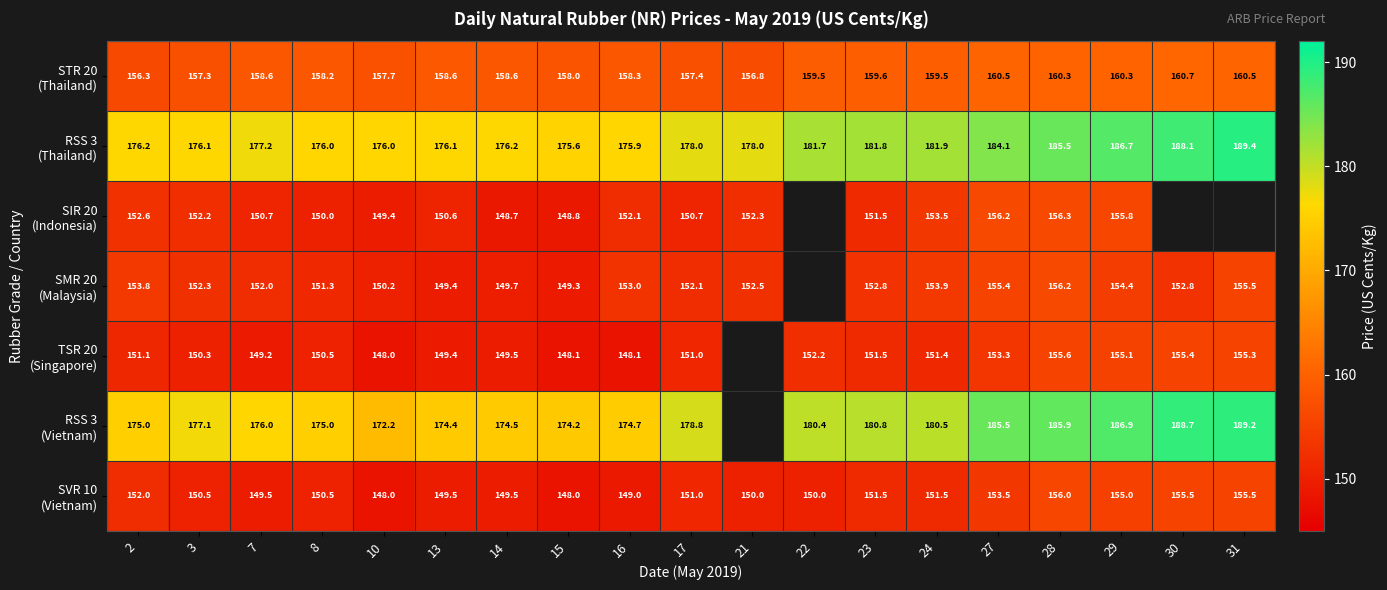

Which category has the lowest value in the SIR 20 (Indonesia) series?

14